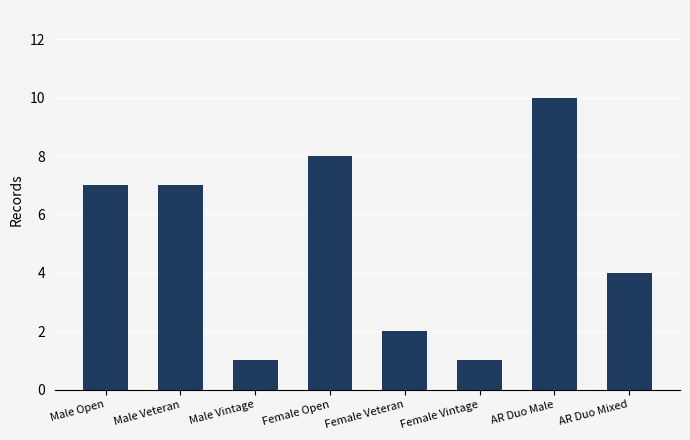

Which label corresponds to the largest value in the chart?

AR Duo Male